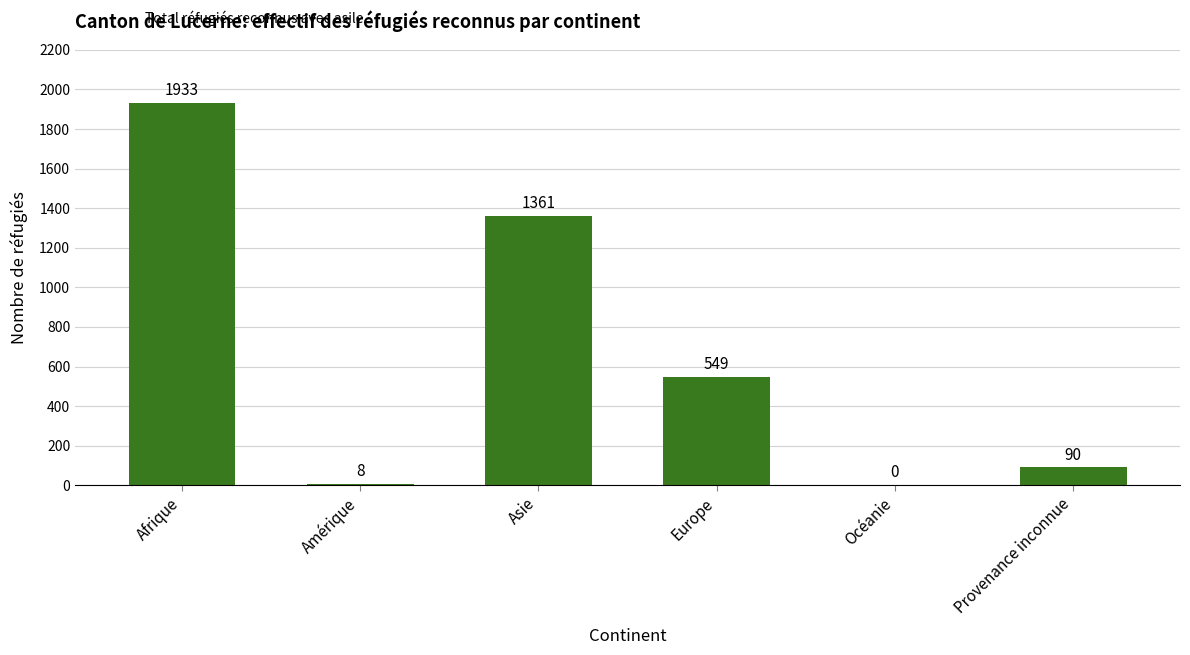

Approximately how many times larger is the value at Provenance inconnue compared to Asie?

0.1